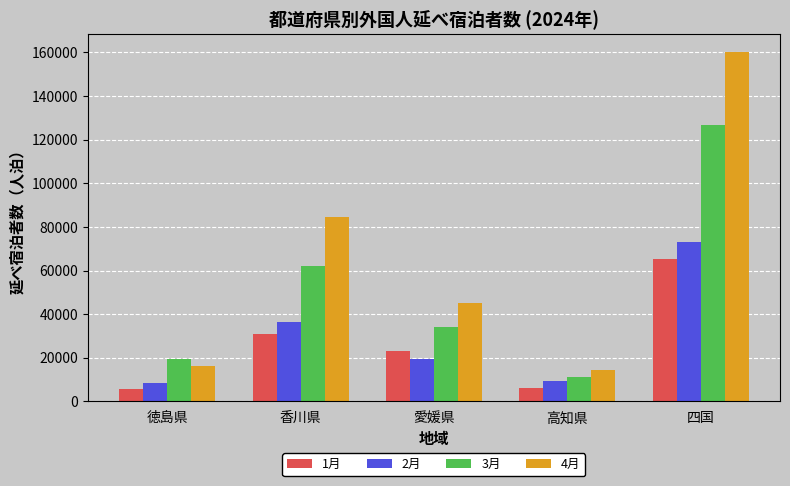

Which series has the largest range (max minus min)?

4月